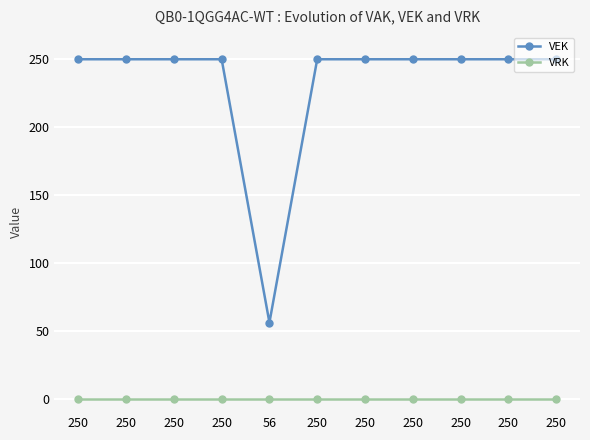

What is the average value of the VEK series?

232